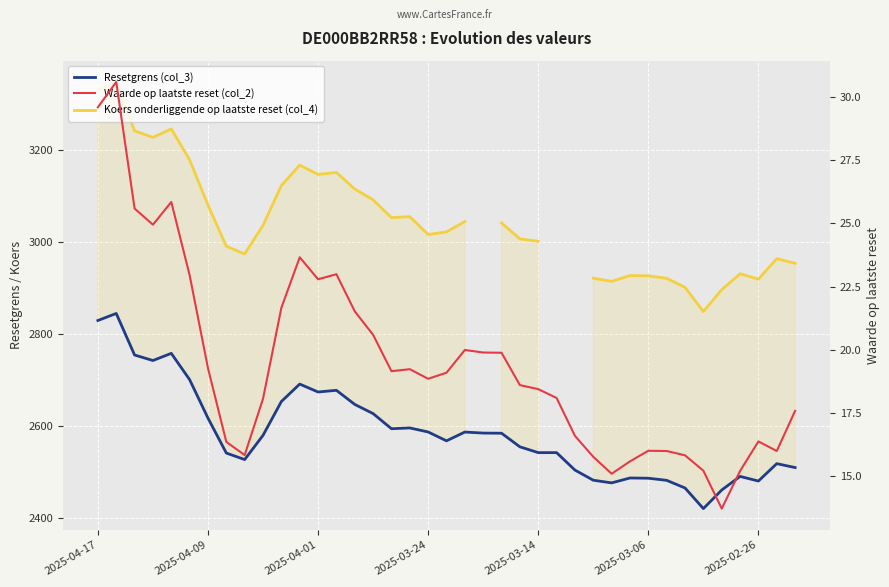

True or false: Resetgrens (col_3) and Koers onderliggende op laatste reset (col_4) cross at least once.

False